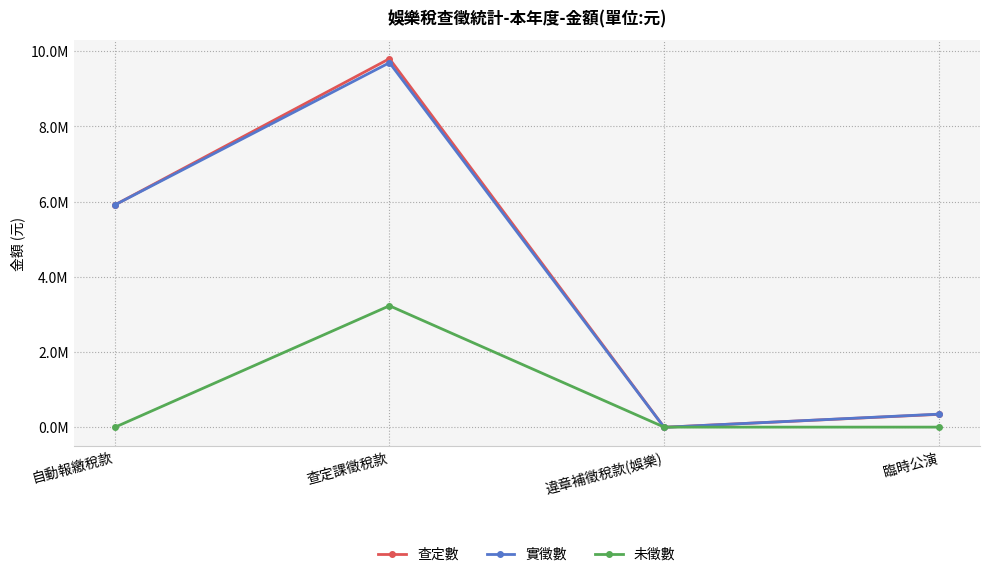

Which category has the highest value across all series?

查定課徵稅款